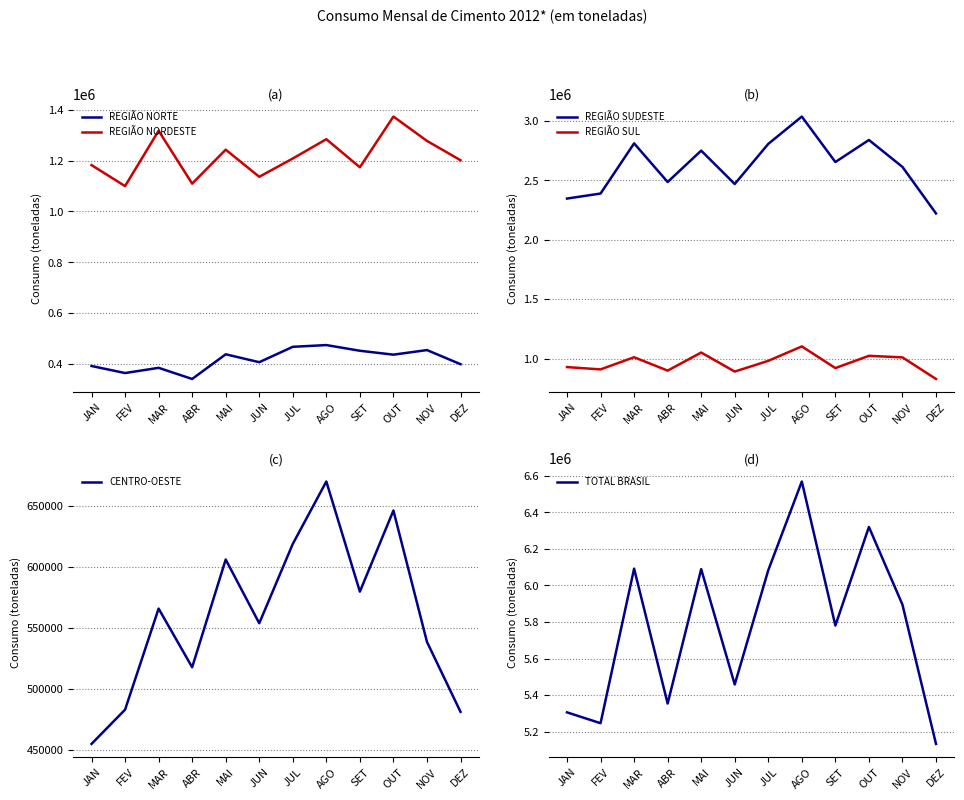

Does the chart display data point markers on the line(s)?

No